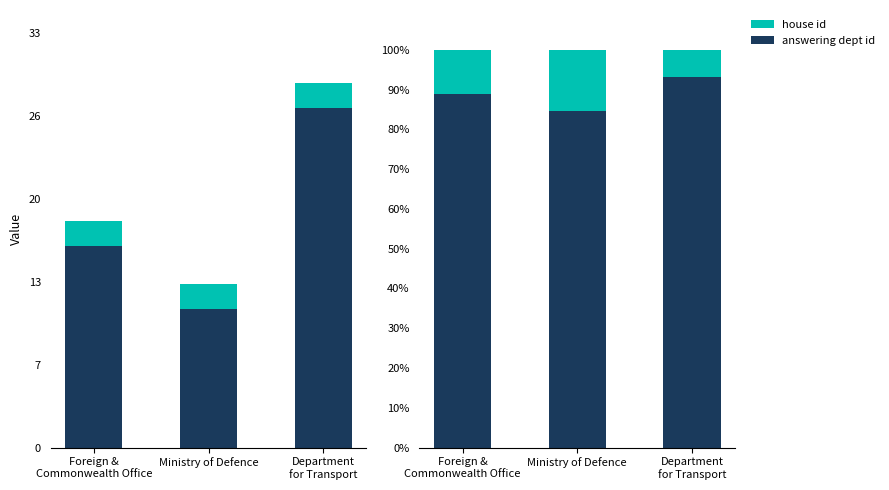

What is the total value across all series at Department
for Transport?

100.0